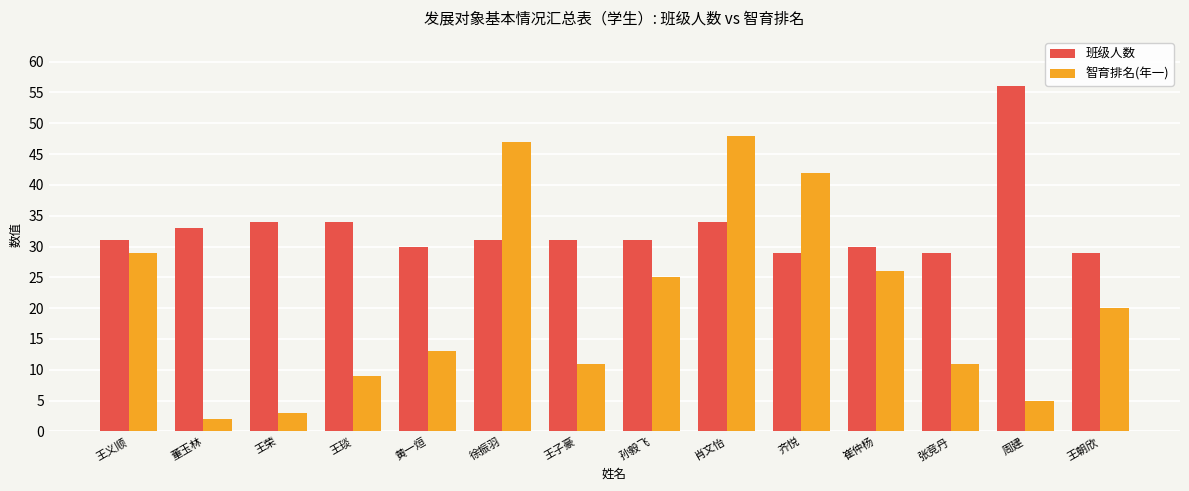

What is the lowest value of the 班级人数 series?

29